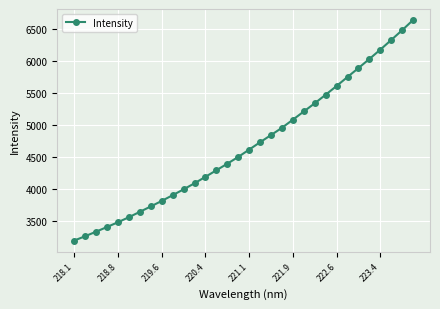

What is the value of the 26th point from the left?

5751.1